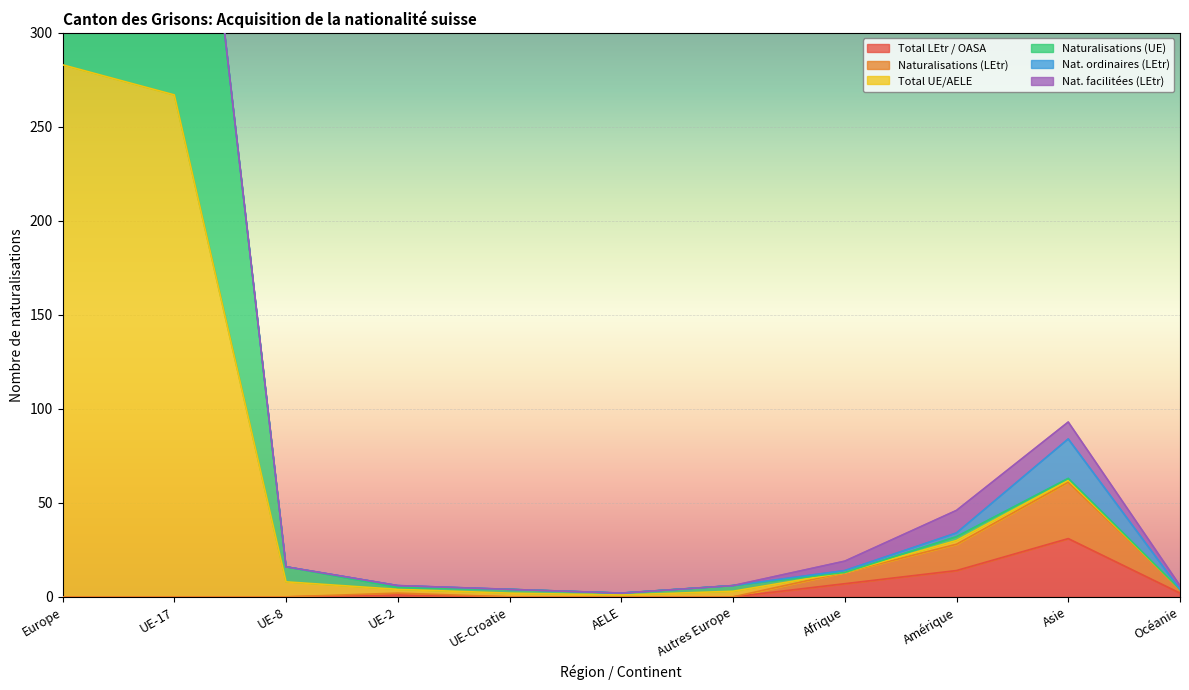

What is the difference between the maximum and second lowest values in the Naturalisations (LEtr) series?

61